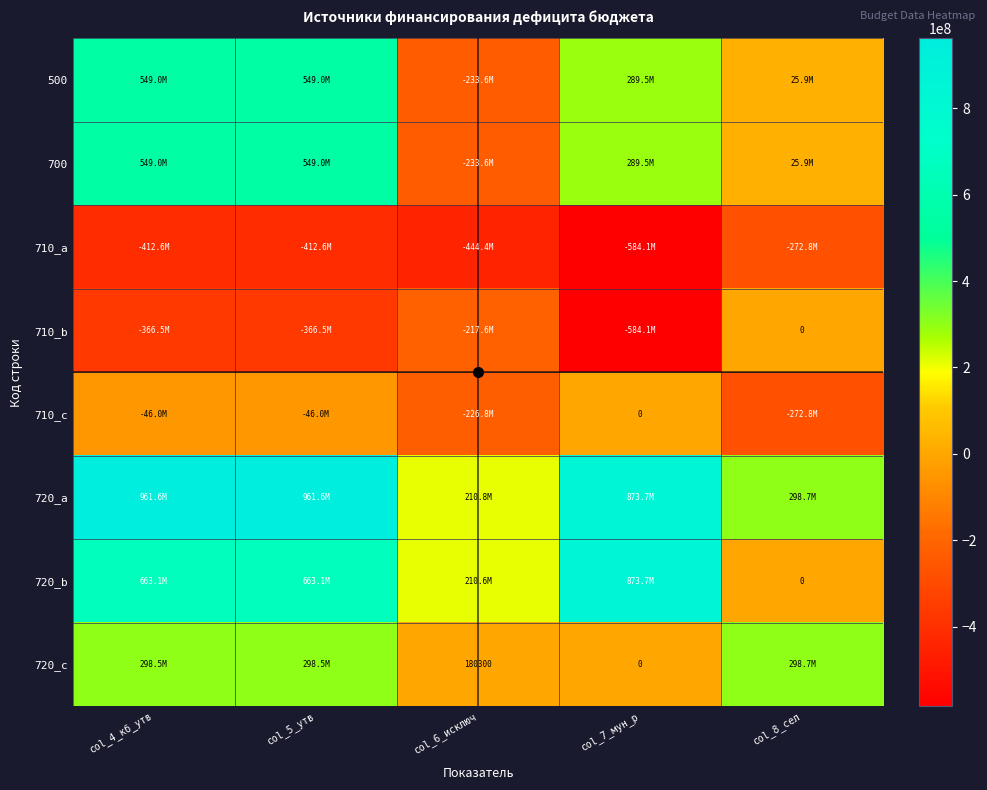

Between col_6_исключ and col_8_сел, which series saw the biggest shift?

720_c